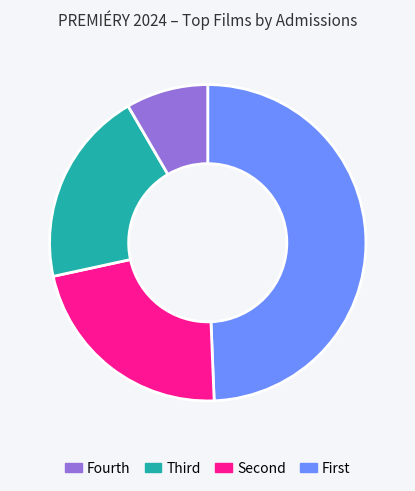

How many segments does this pie chart have?

4